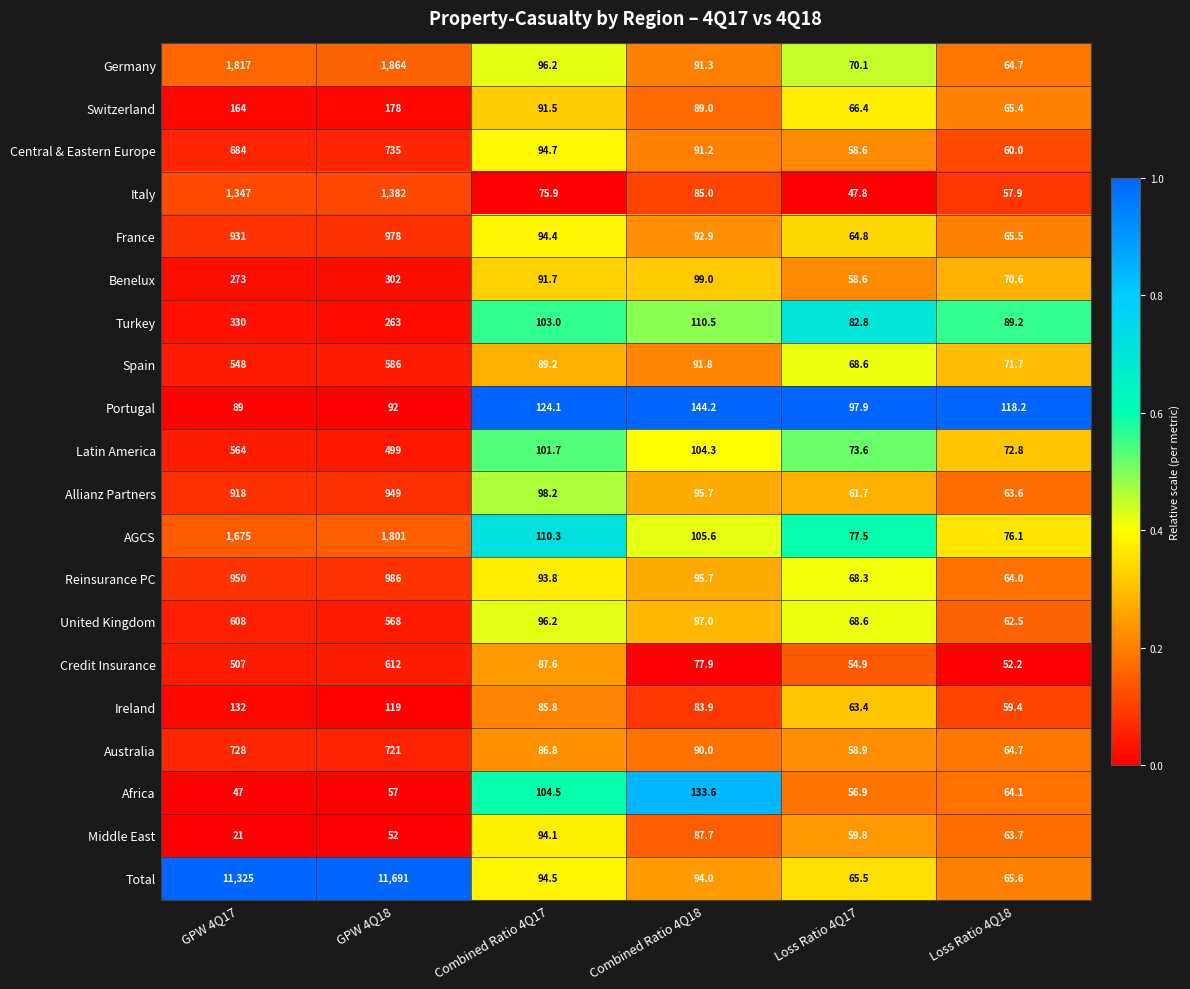

What is the minimum value for Latin America?

72.8